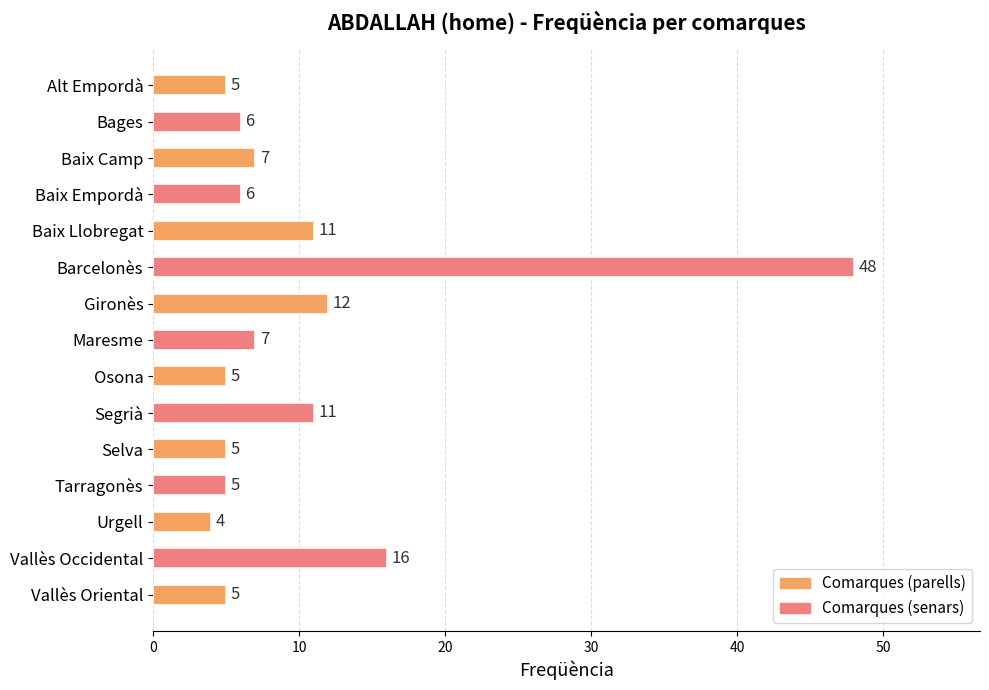

At which category does the chart reach its peak across all series?

Barcelonès